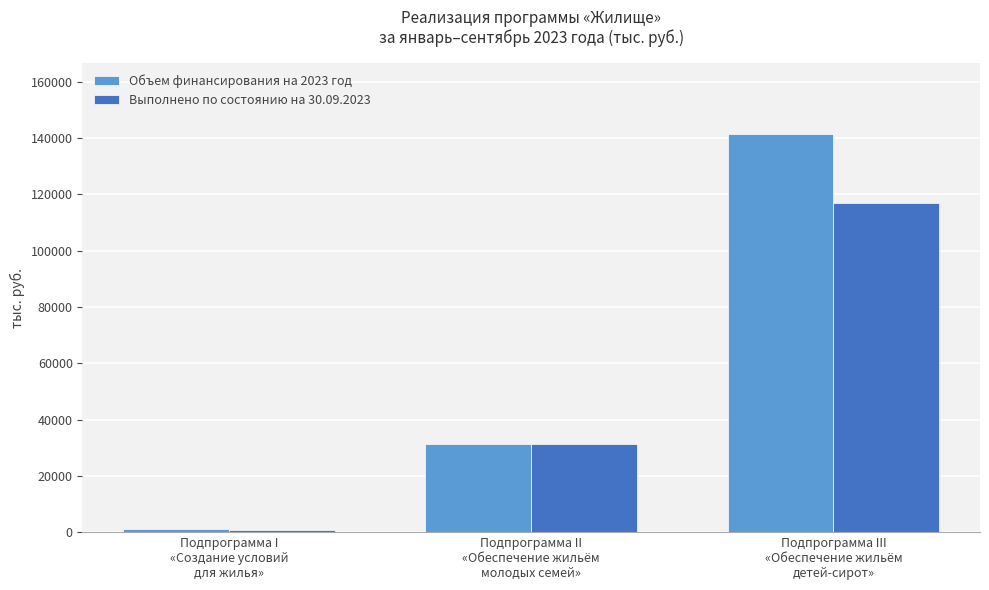

At which category does the chart reach its peak across all series?

Подпрограмма III
«Обеспечение жильём
детей-сирот»